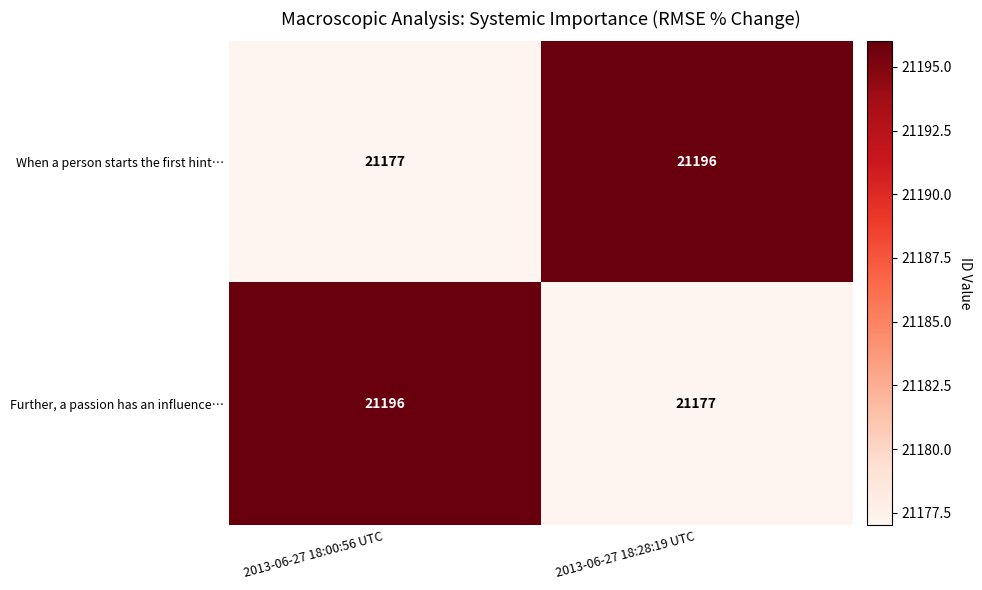

How many data points in When a person starts the first hint… are less than 21196?

1